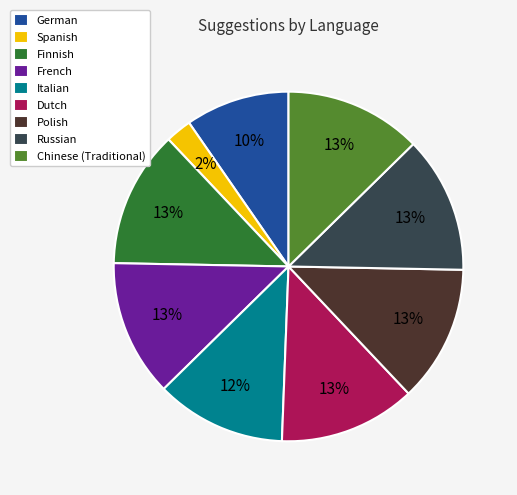

How many slices are in this pie chart?

9